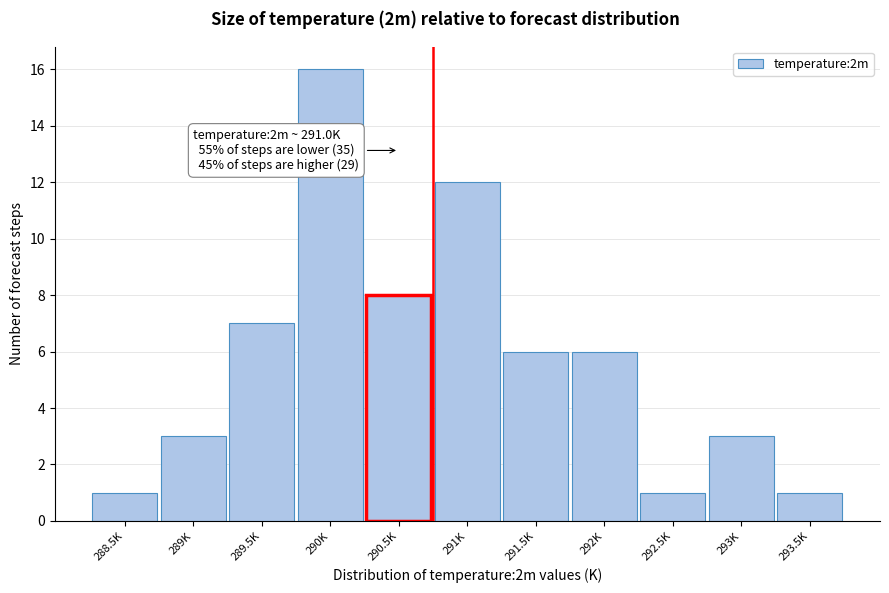

Reading left to right, list all the values displayed in this chart.

288.5K=1	289K=3	289.5K=7	290K=16	290.5K=8	291K=12	291.5K=6	292K=6	292.5K=1	293K=3	293.5K=1